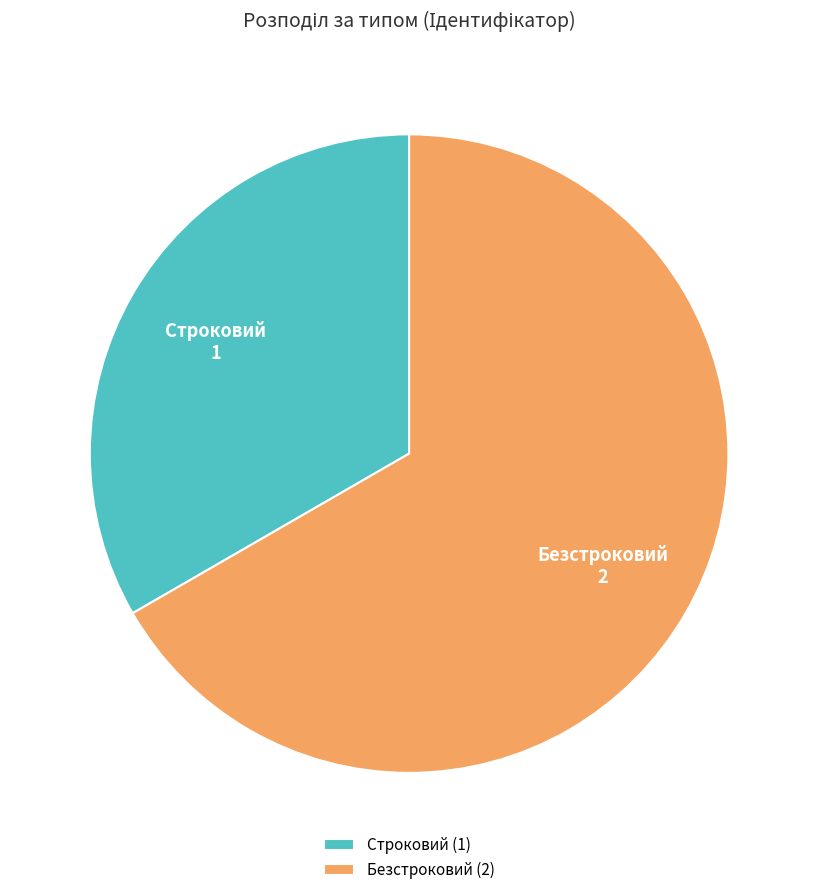

Approximately how many times larger is the value at Безстроковий compared to Строковий?

2.0